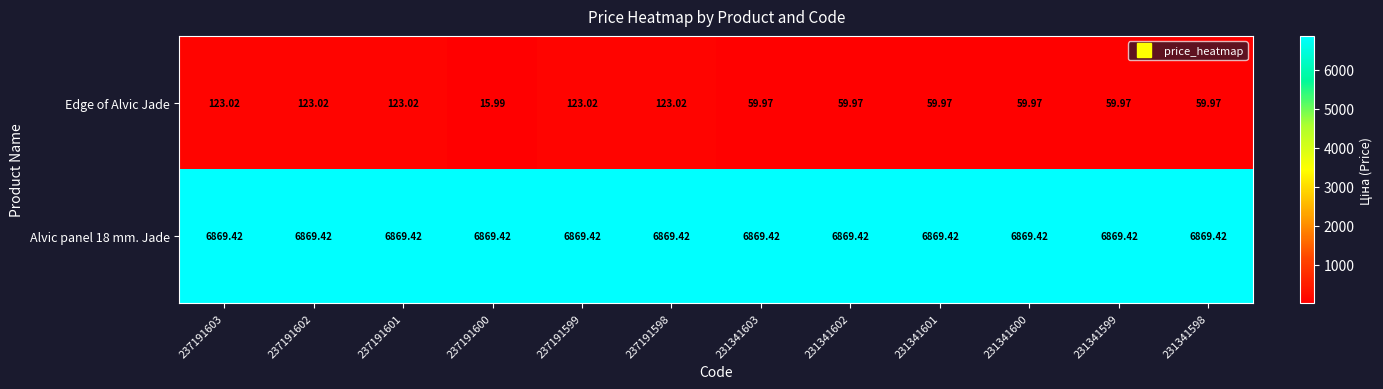

Which series has the largest range (max minus min)?

Edge of Alvic Jade